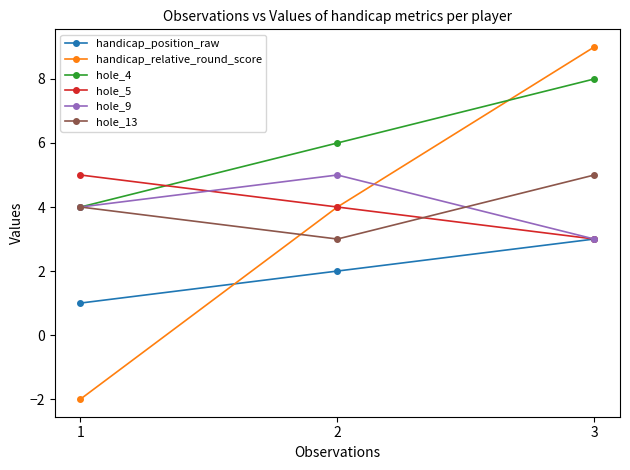

How many values in the hole_13 series are below 4?

1